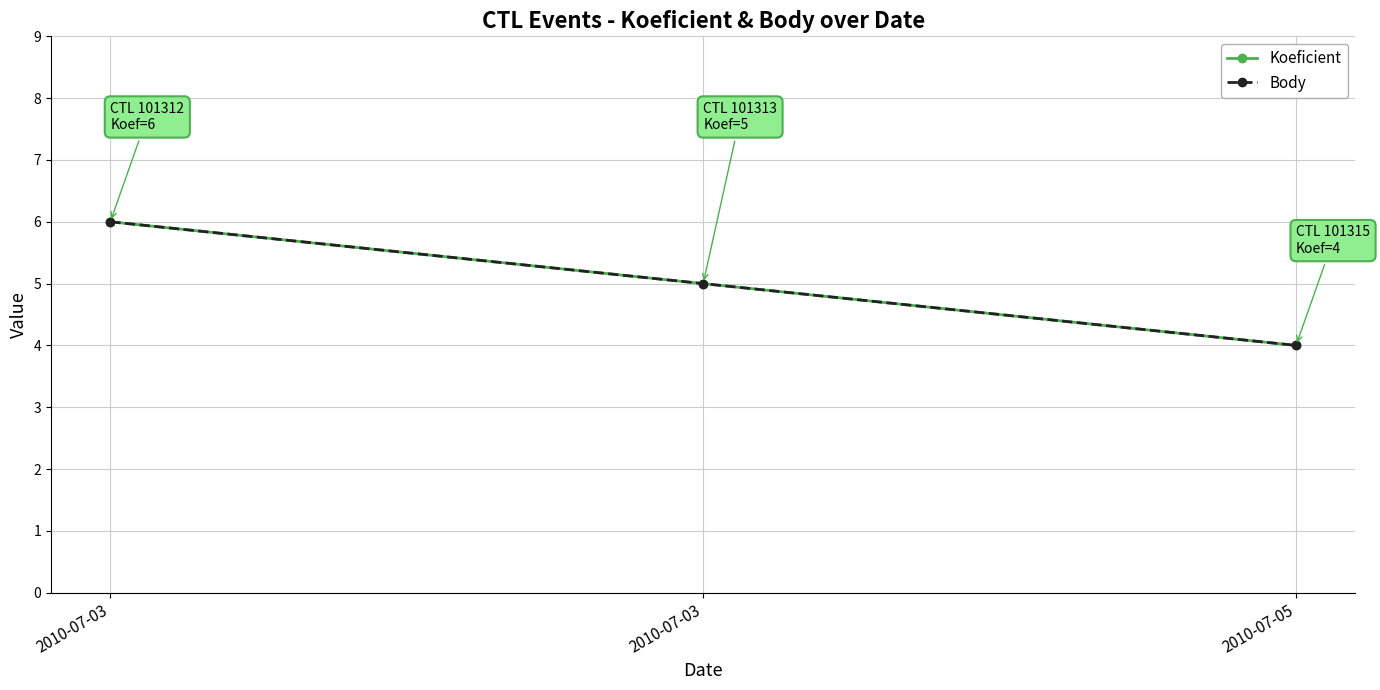

Count the Koeficient values in the range 4 to 6.

3